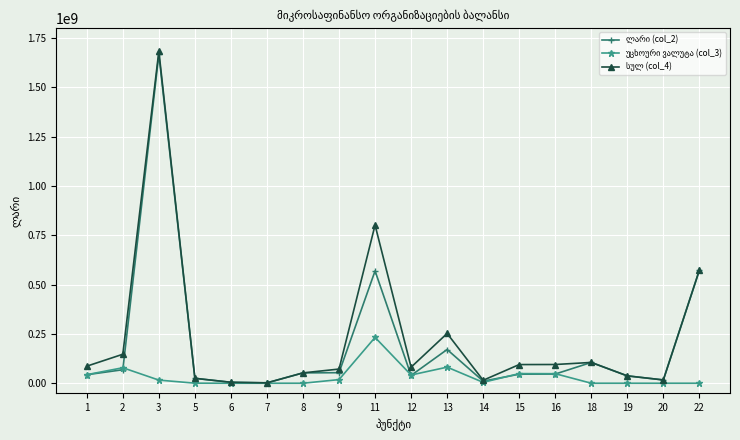

What is the spread (max minus min) of values at 11?

569080083.9